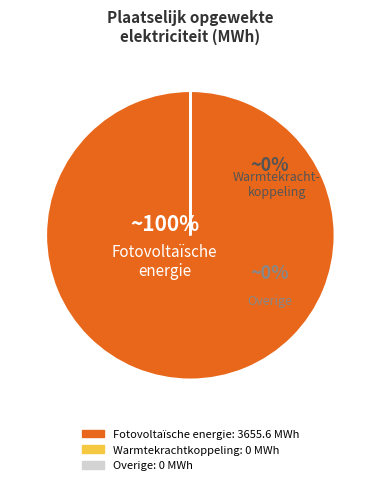

How much of the chart is everything except Overige?

100.0%